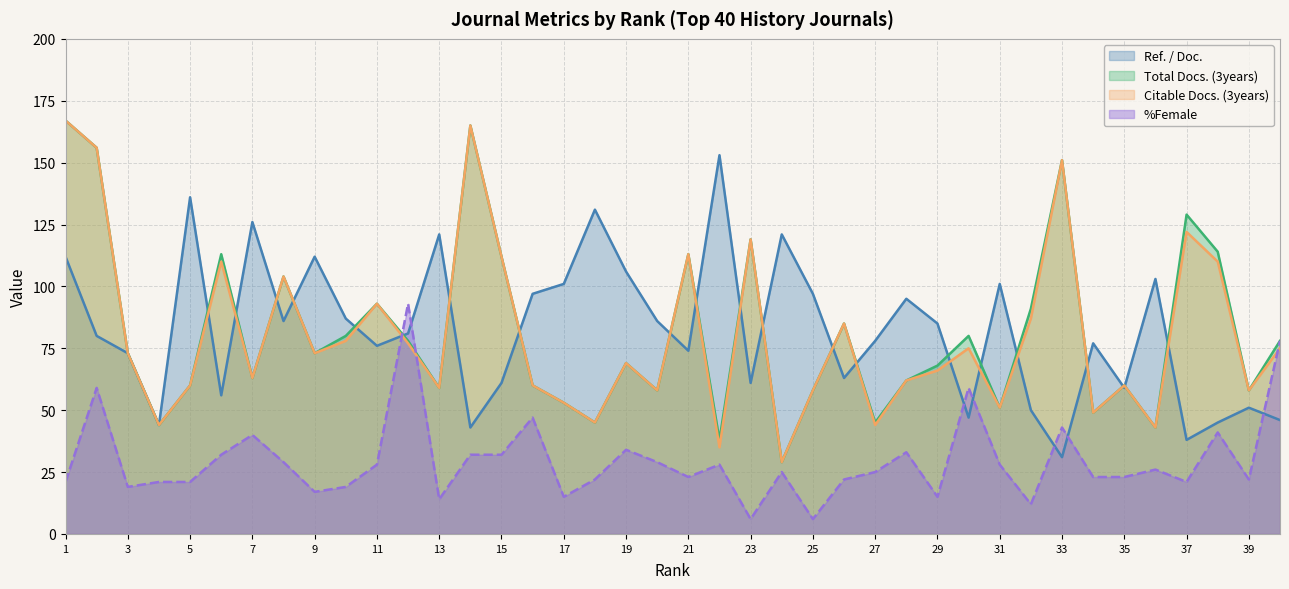

True or false: Ref. / Doc. has more than 2 points higher than both neighbors.

True